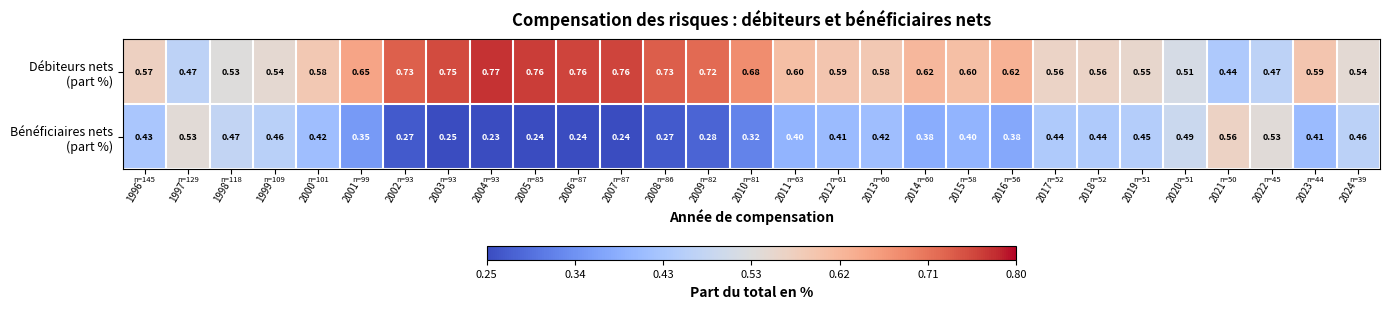

Rank the series at 2000 from lowest to highest value.

Bénéficiaires nets (part %), Débiteurs nets (part %)